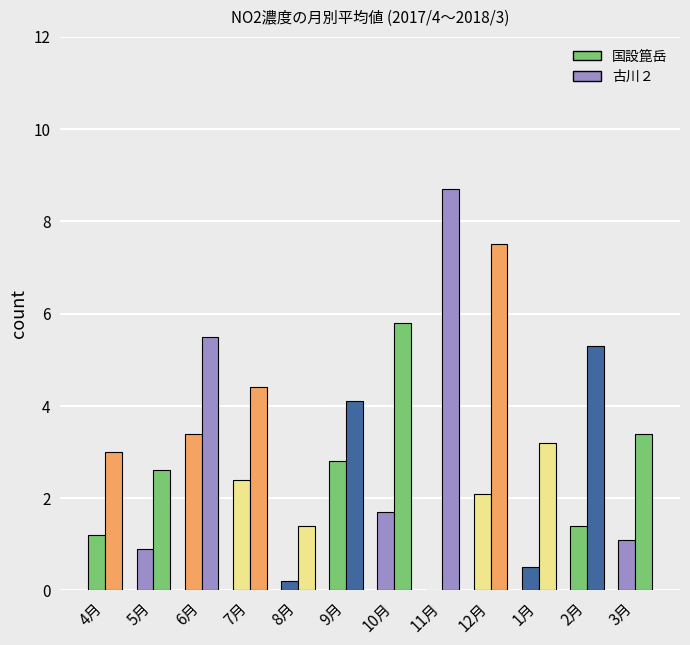

Count the number of categories in the chart.

12